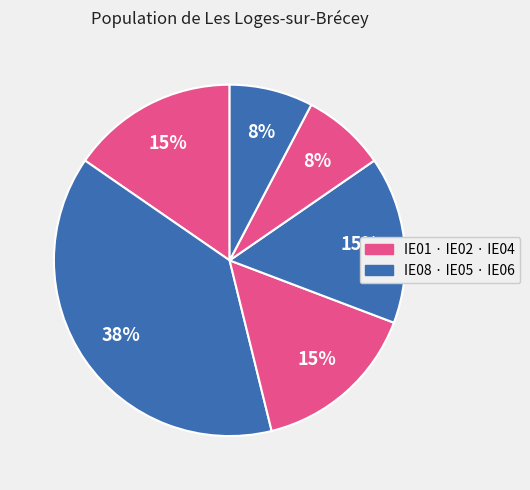

Which slice is the smallest?

IE05